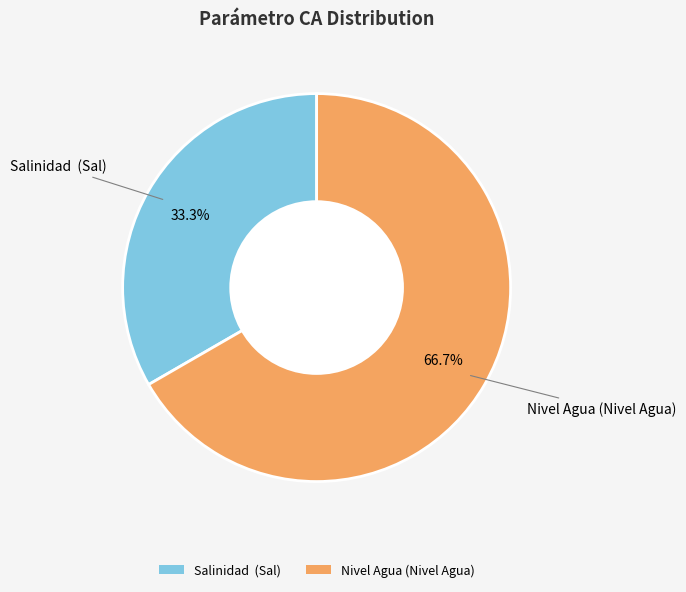

True or false: Nivel Agua (Nivel Agua) accounts for 67% of the total.

True